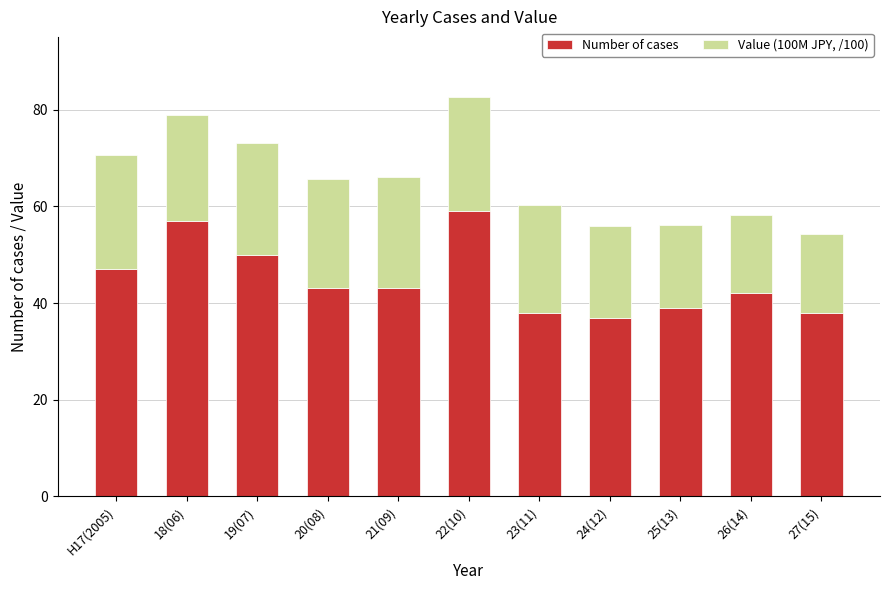

What is the sum of the Number of cases values at 19(07) and 22(10)?

109.0